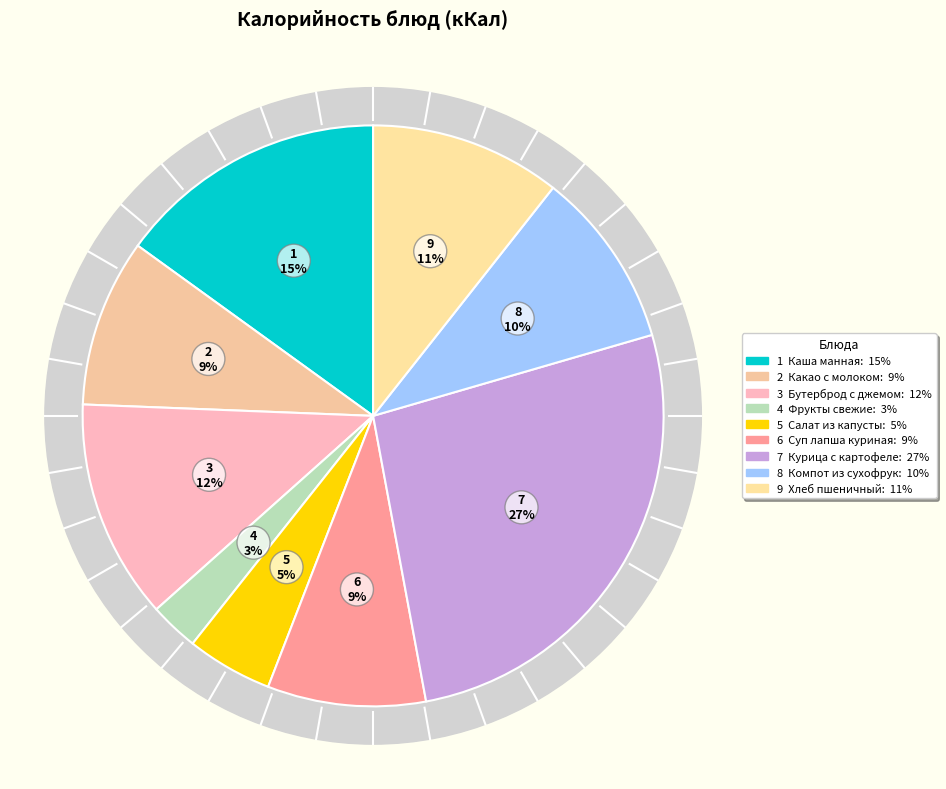

Count the number of slices in the pie.

9